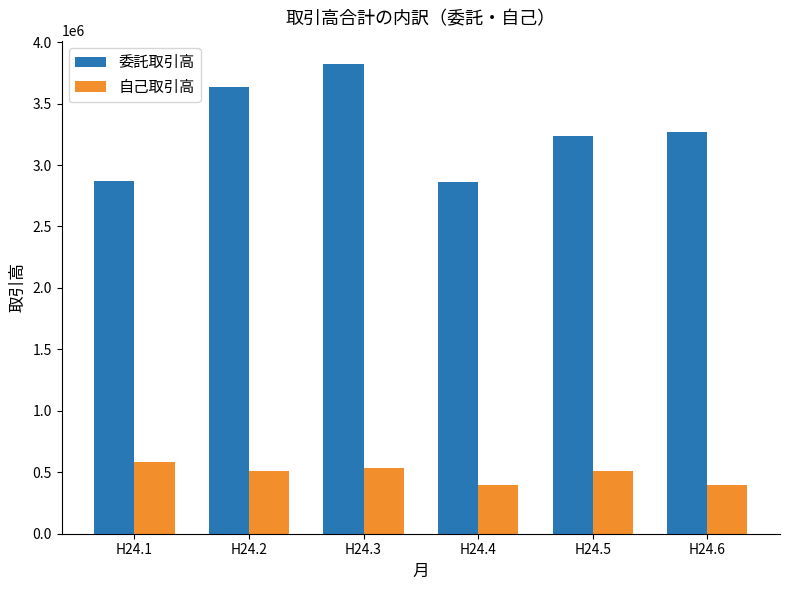

At which label is 委託取引高 closest to 3342527?

H24.6